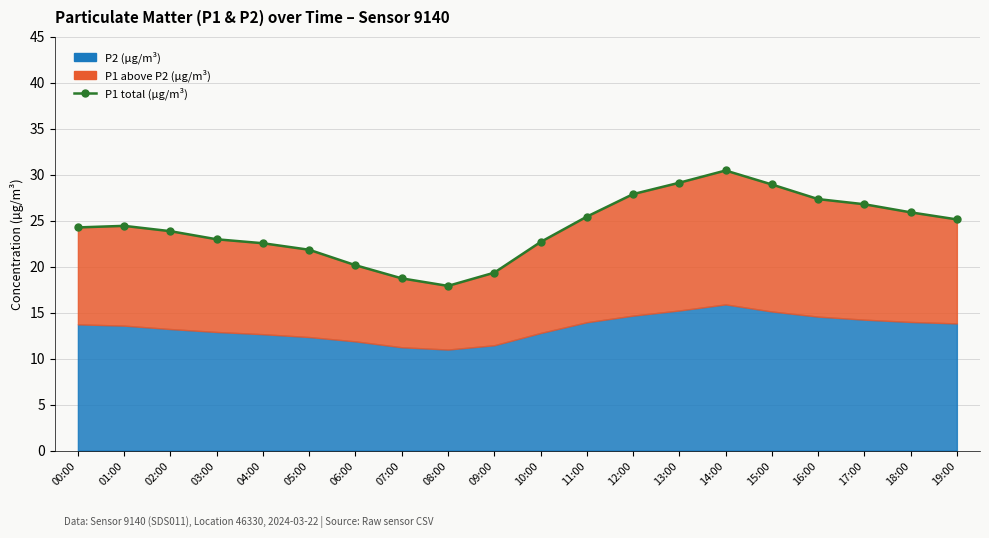

Rank the categories by value from highest to lowest.

14:00, 13:00, 15:00, 12:00, 16:00, 17:00, 18:00, 11:00, 19:00, 01:00, 00:00, 02:00, 03:00, 10:00, 04:00, 05:00, 06:00, 09:00, 07:00, 08:00